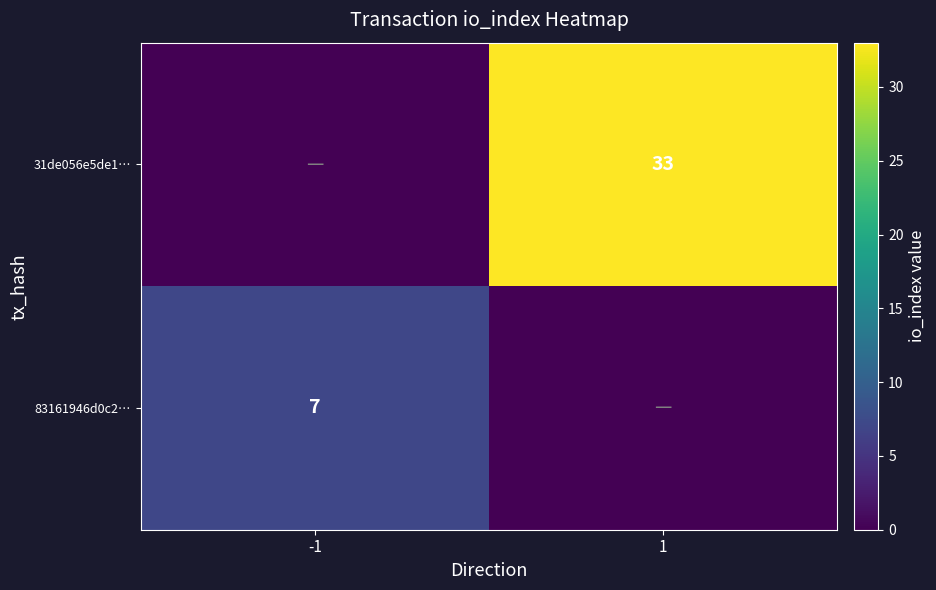

The 31de056e5de1… series shows 59 at 1. True or false?

False